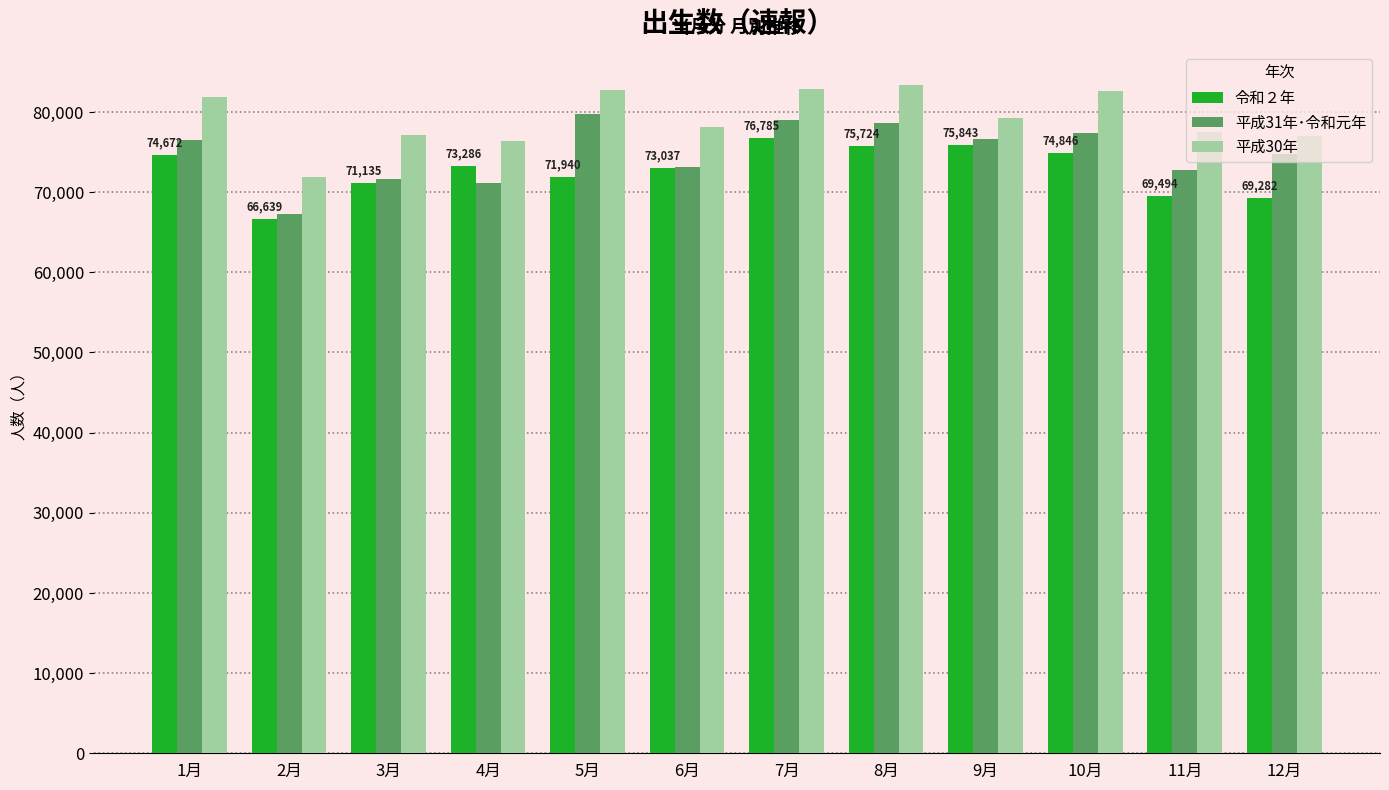

What is the difference between the second highest and minimum values in the 平成31年･令和元年 series?

11773